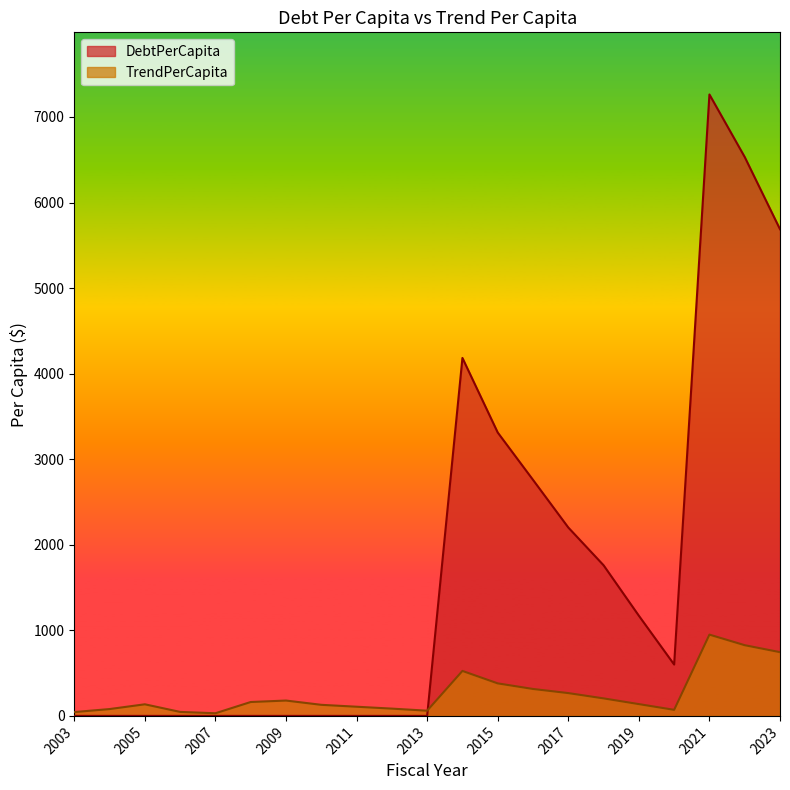

Which series has the widest spread of values?

DebtPerCapita